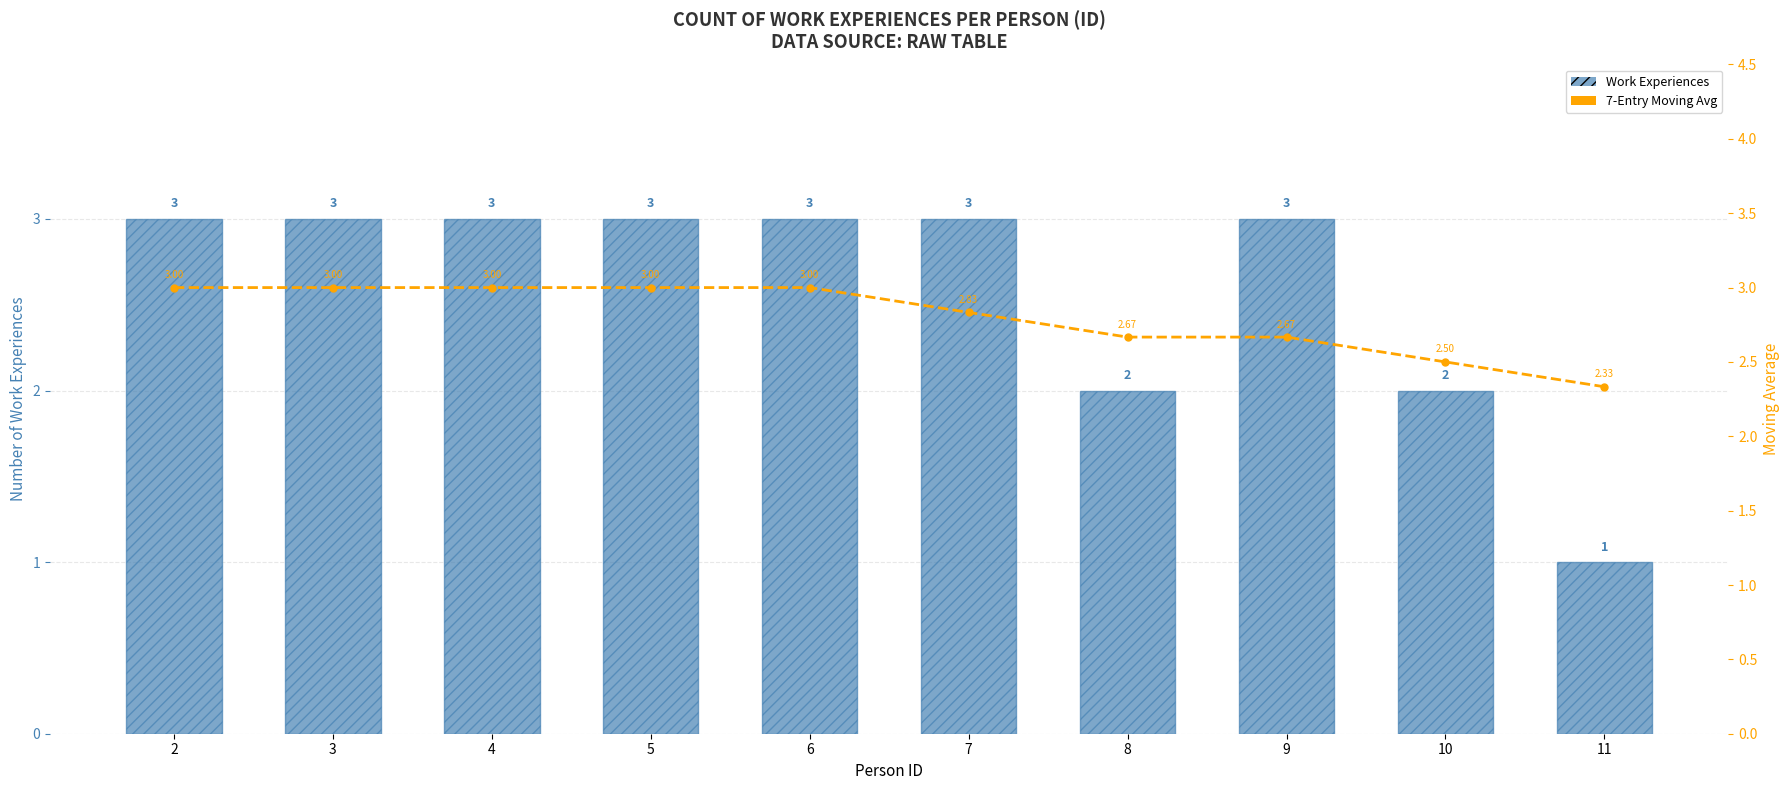

Read the Work Experiences value at 3.

3.0